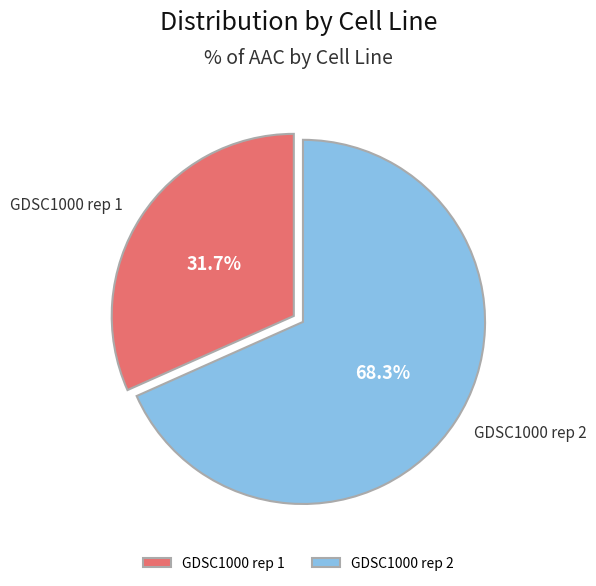

Approximately how many times larger is the value at GDSC1000 rep 1 compared to GDSC1000 rep 2?

0.5